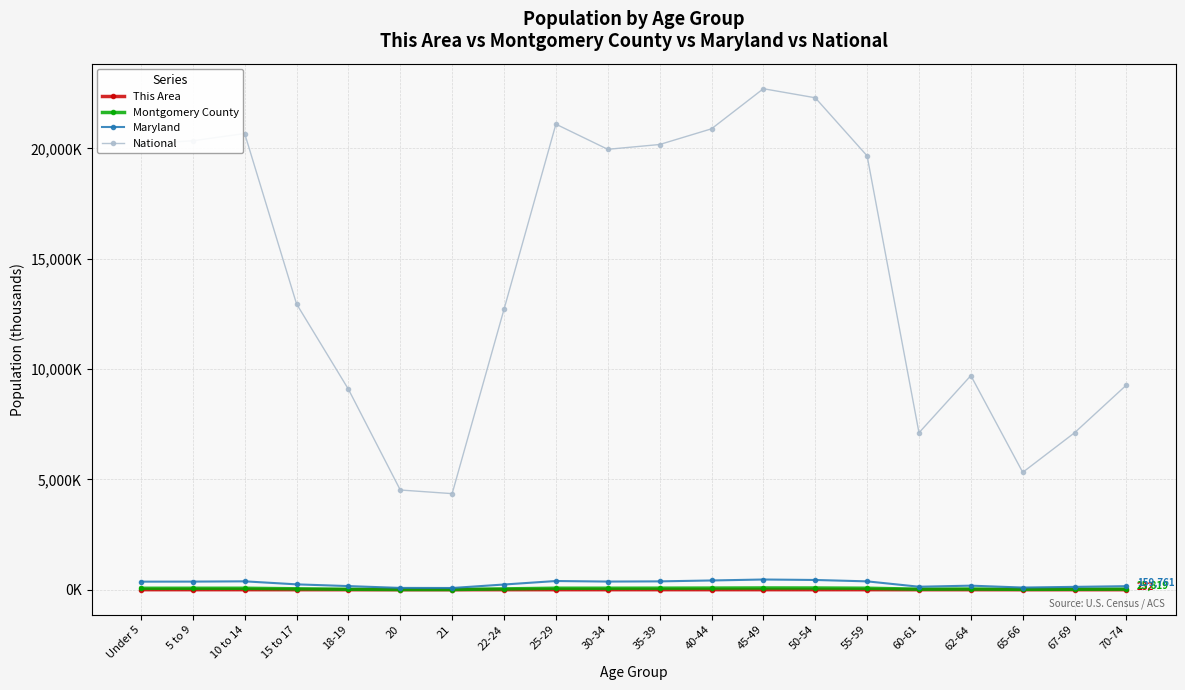

What are all the series names shown in the legend?

This Area, Montgomery County, Maryland, National